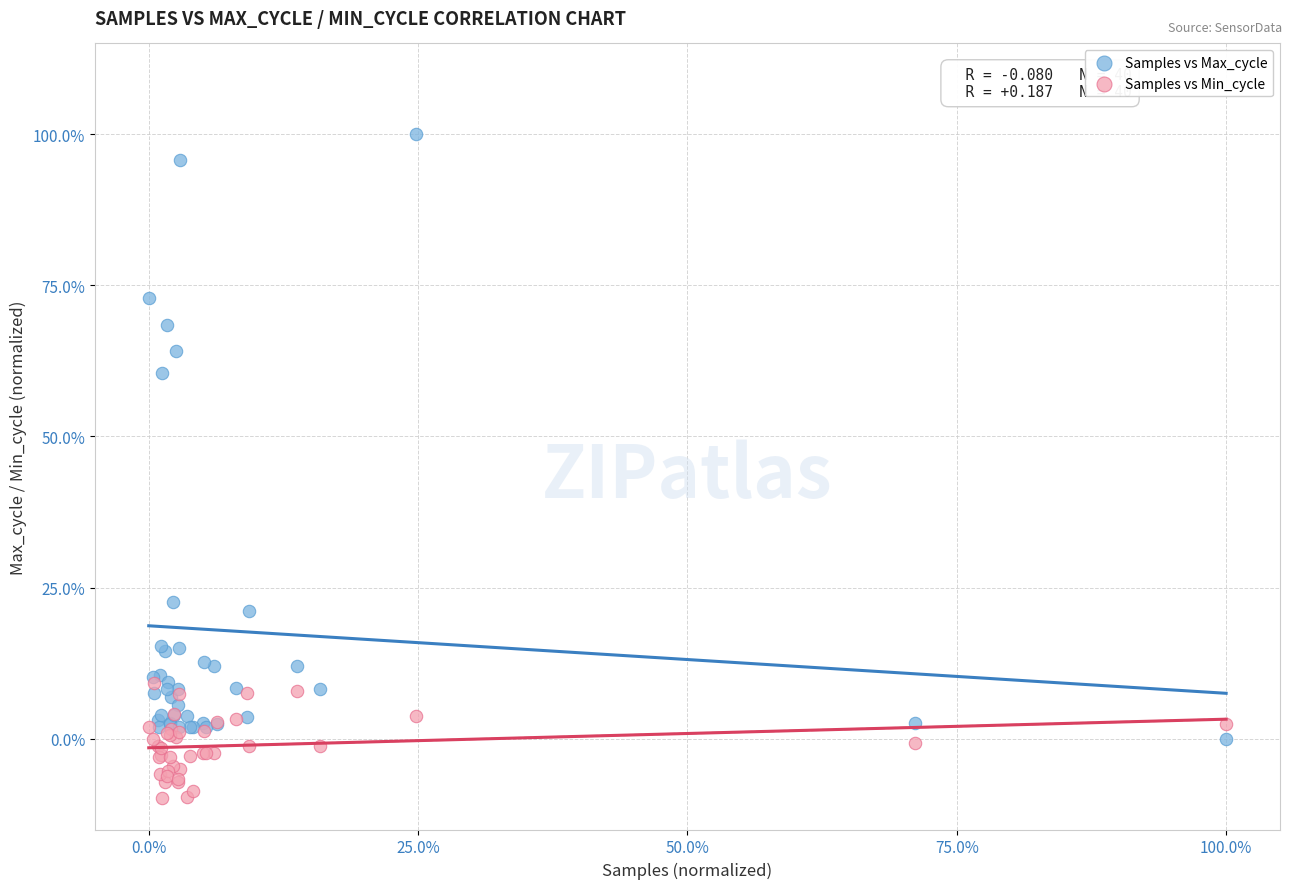

Which series has the widest spread of Y values?

Samples vs Max_cycle